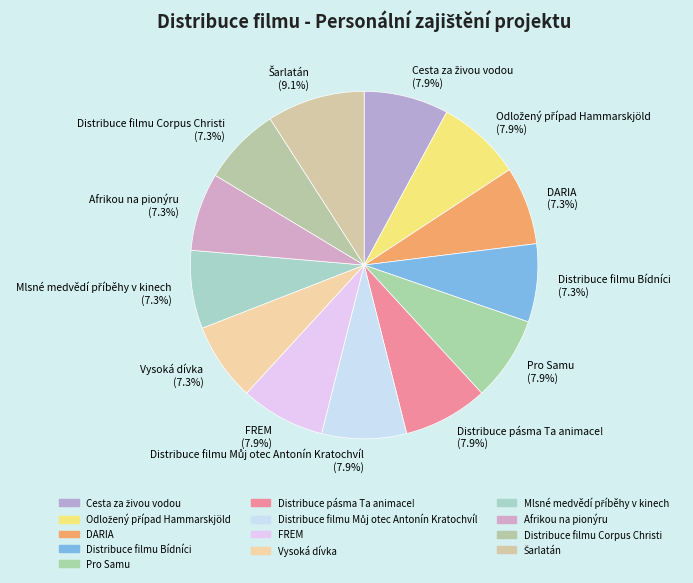

Do FREM (7.9%) and DARIA (7.3%) together represent more than half of the pie?

No